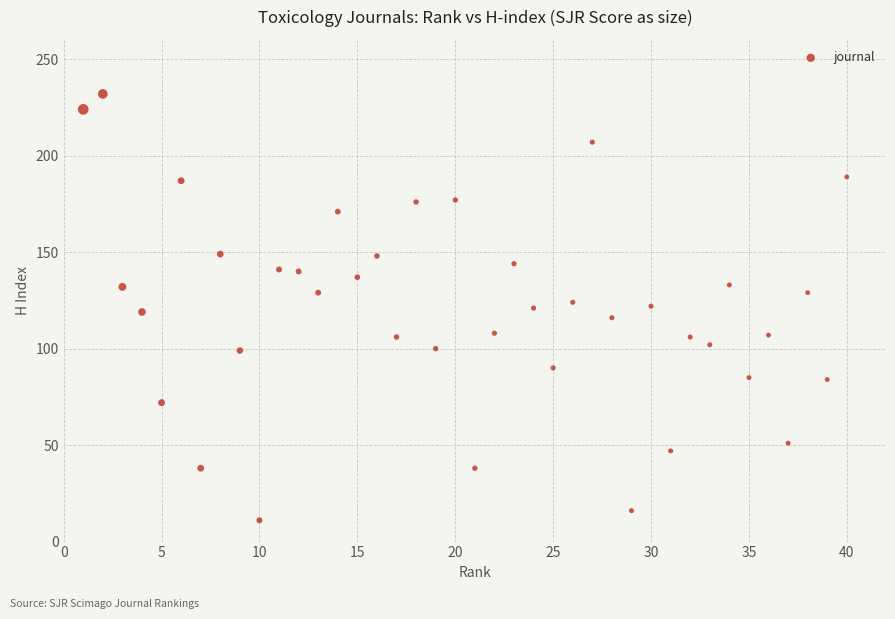

What is the range of X values (max minus min)?

39